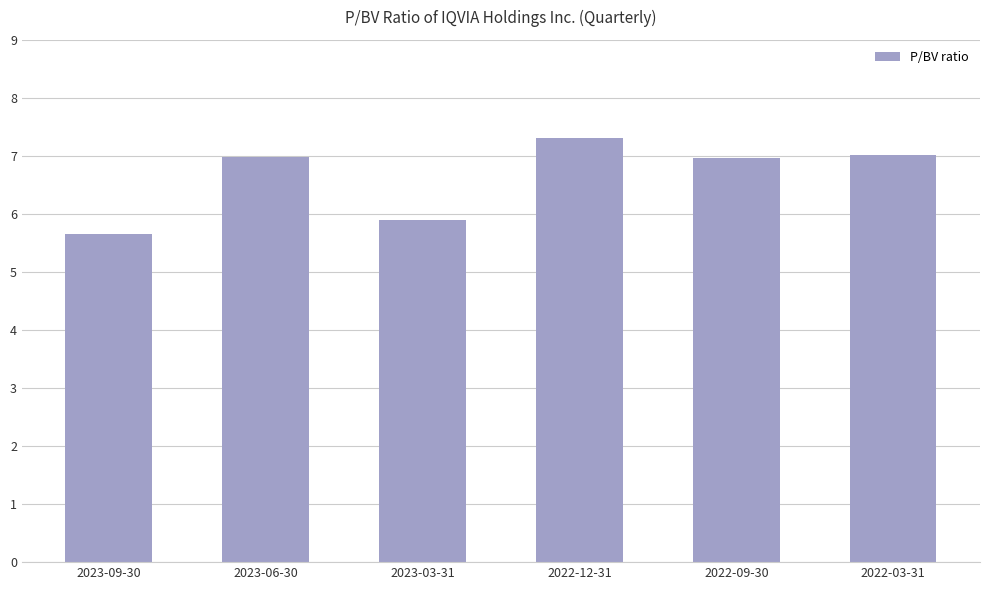

Reading left to right, extract all data points from this chart.

2023-09-30=5.7	2023-06-30=7.0	2023-03-31=5.9	2022-12-31=7.3	2022-09-30=7.0	2022-03-31=7.0